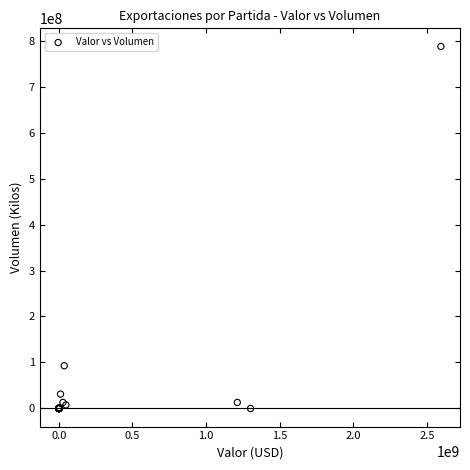

What Y value in the scatter plot is closest to 393584086?

92862828